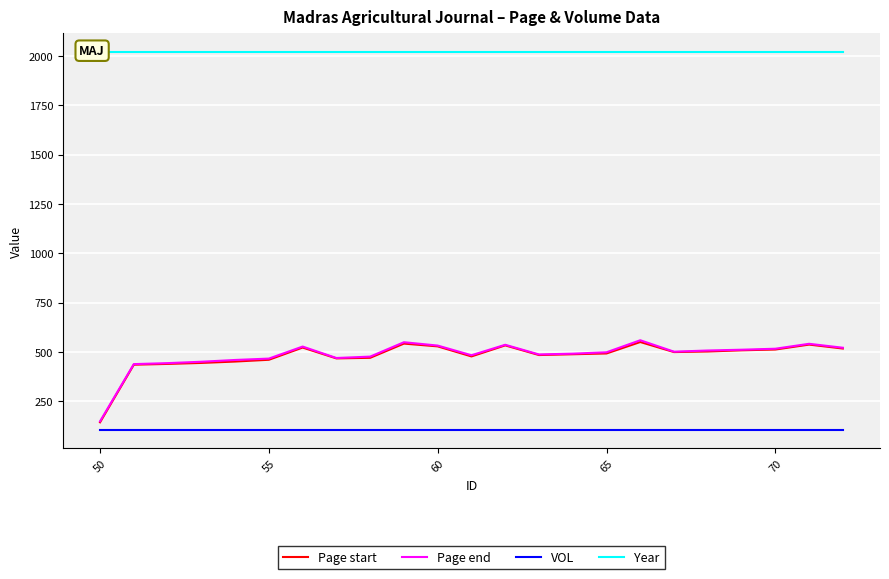

What is the average value of the Page end series?

483